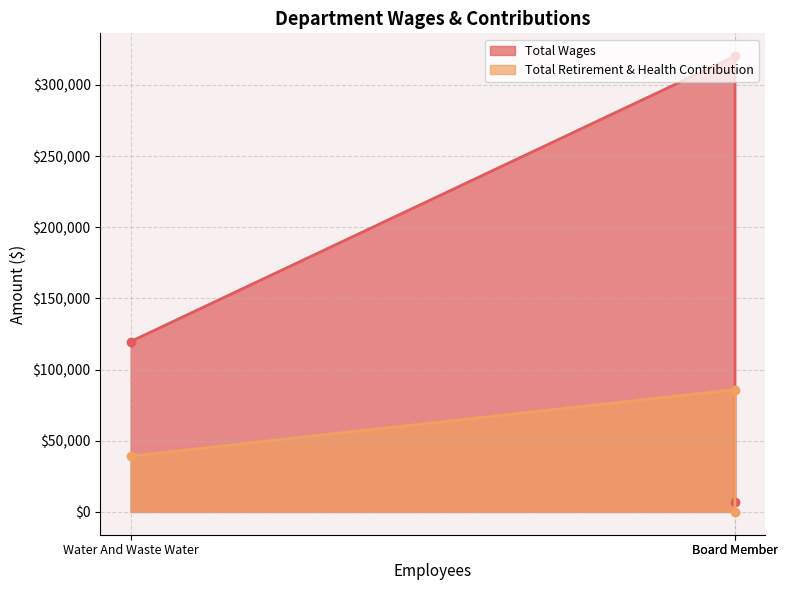

Which series has the largest total across all categories?

Total Wages